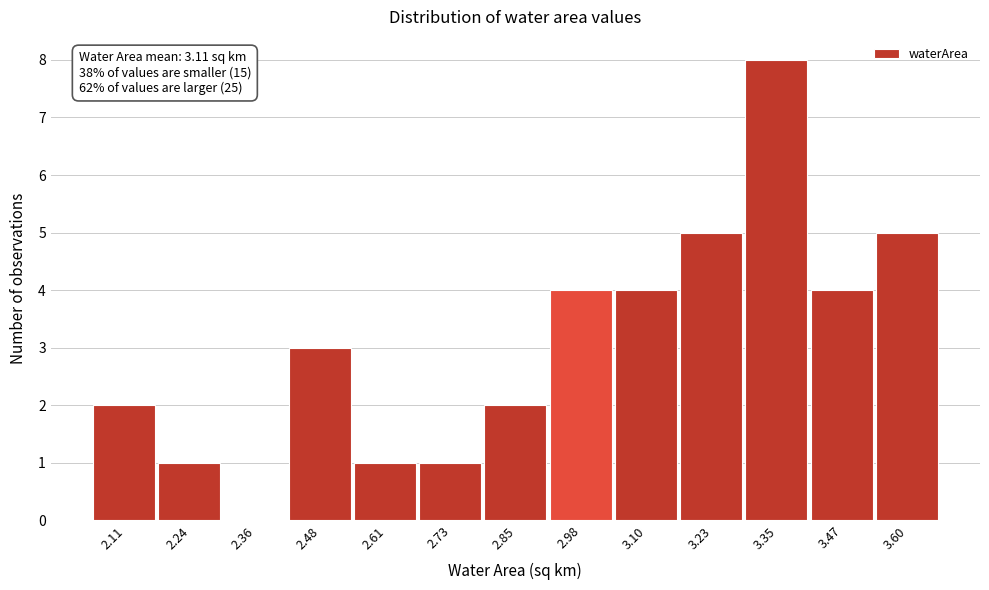

Over which range of the x-axis is the bar tallest?

3.28 to 3.42